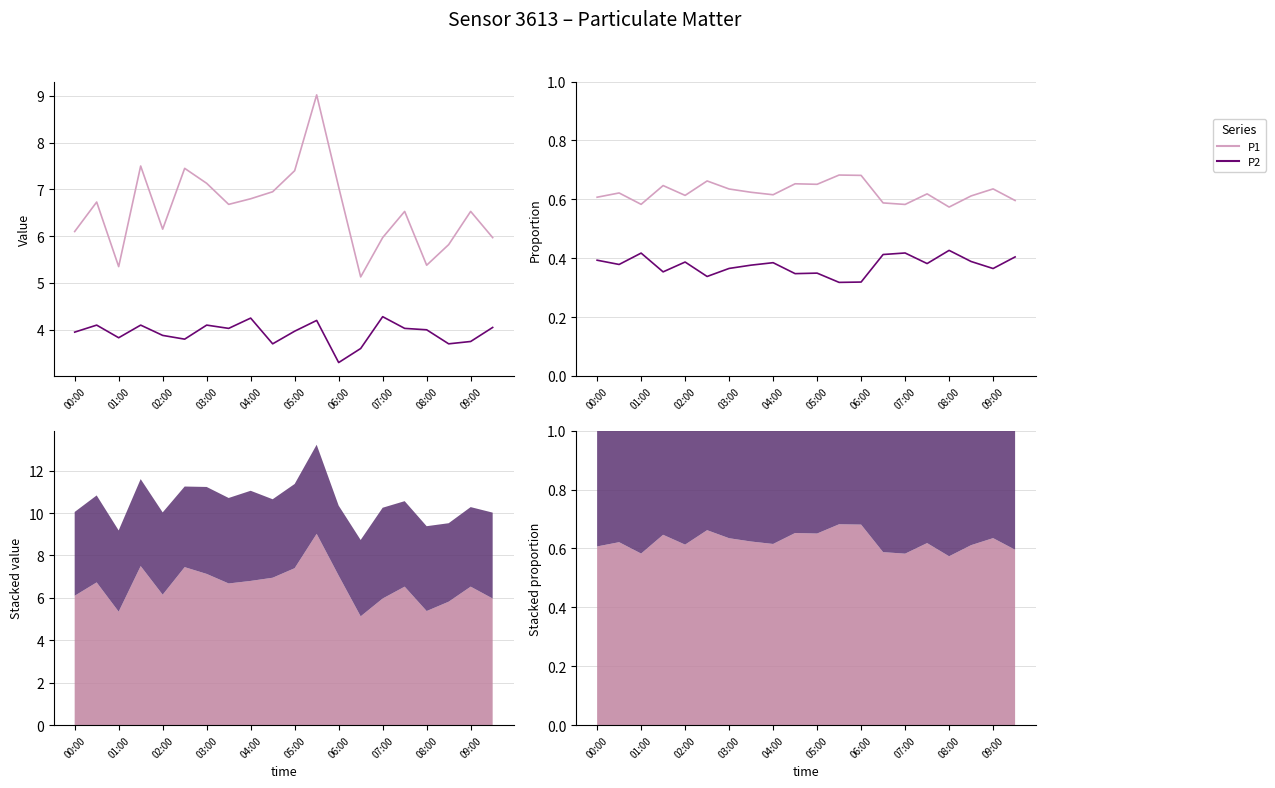

Is it true that P1 equals 0.3 at 13?

False